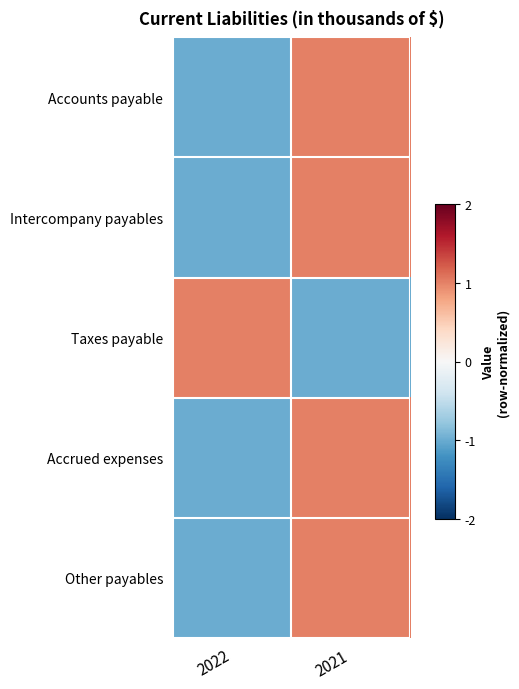

Which has a higher value, 2022 or 2021?

2021